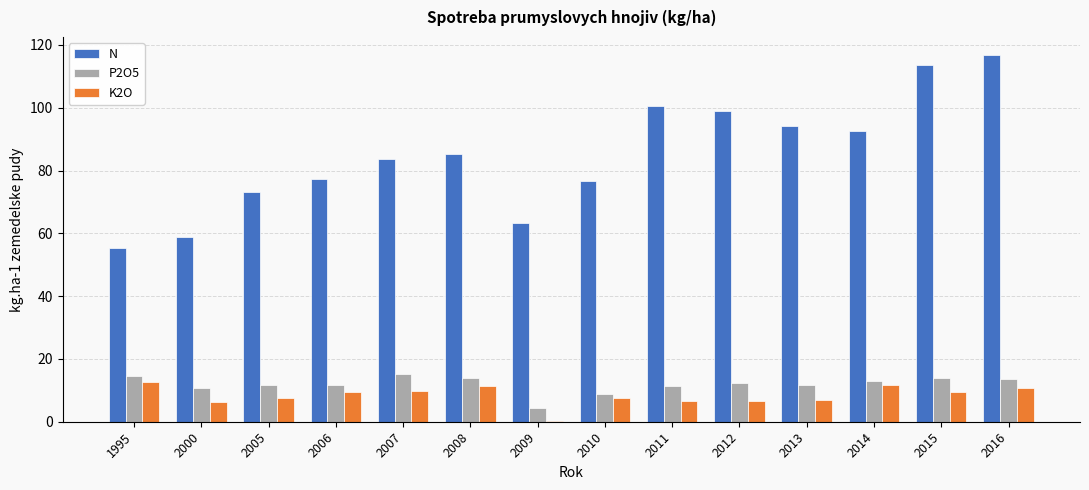

Which category has the highest value across all series?

2016